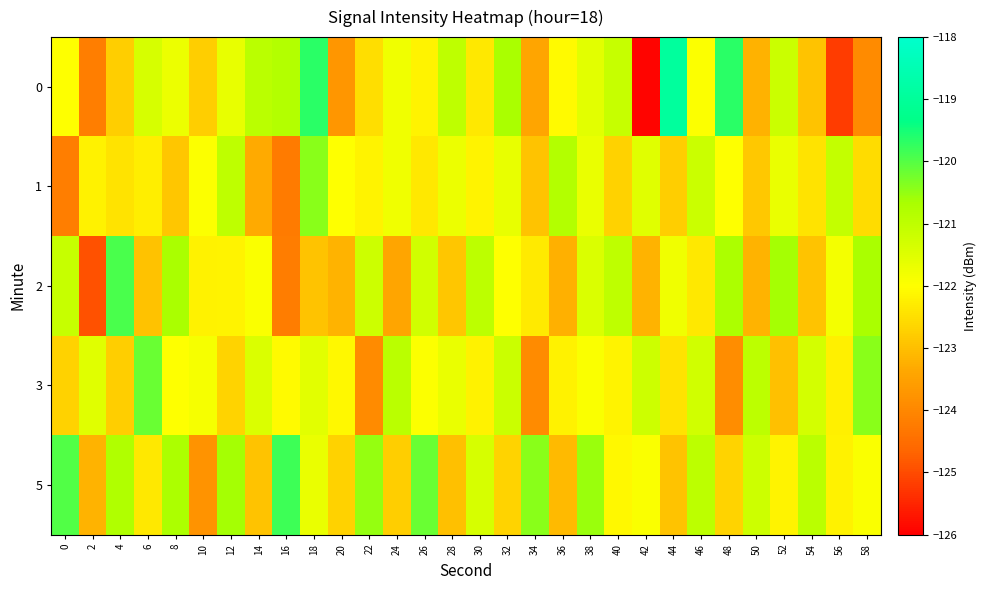

Rank the series at 4 from highest to lowest value.

2, 5, 1, 0, 3